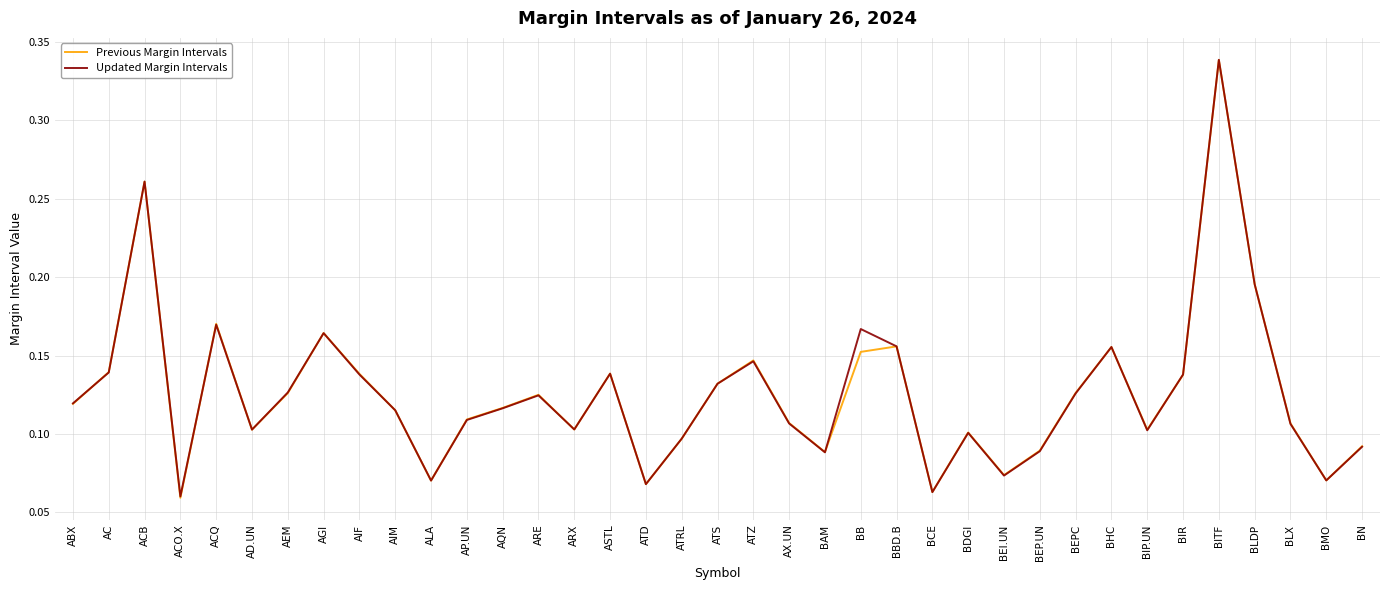

What position from the left is BLX?

35